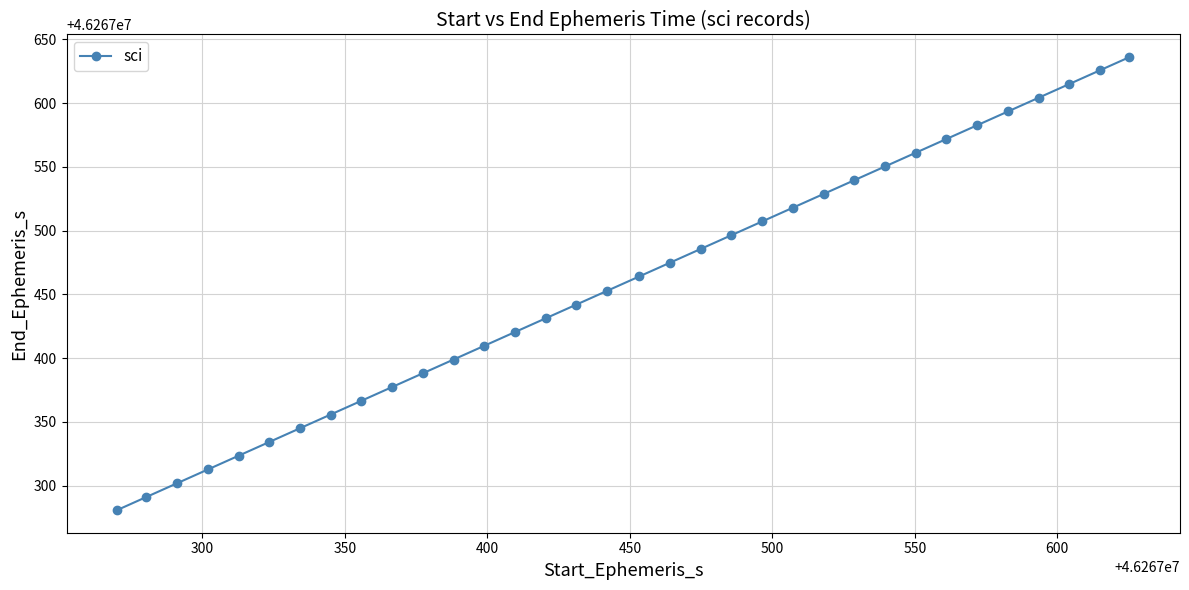

What is the value of the 15th point from the left?

46267431.3